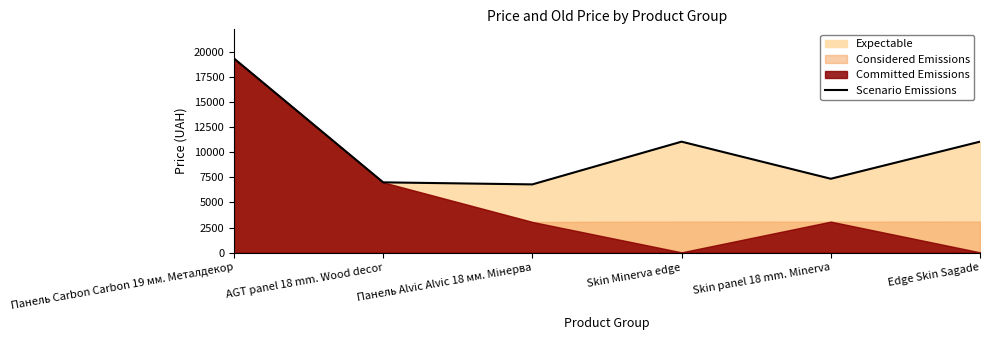

How many lines are shown in the chart?

1